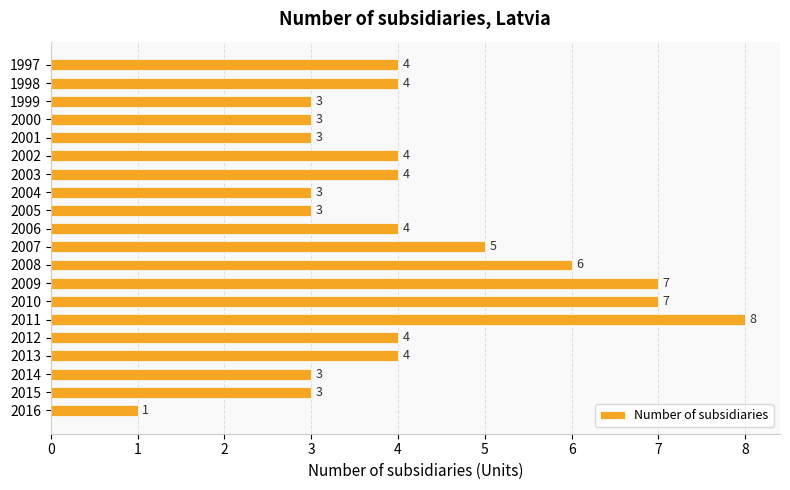

Are the bars grouped side by side (vs. stacked)?

No